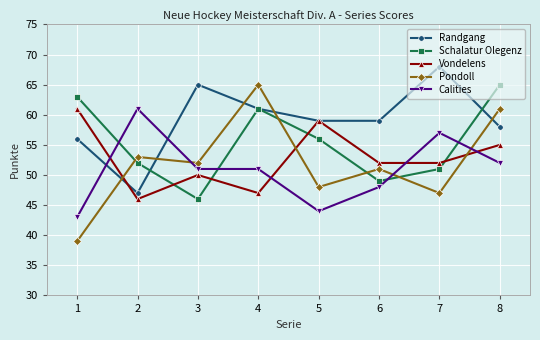

What is the average value of the Calities series?

51